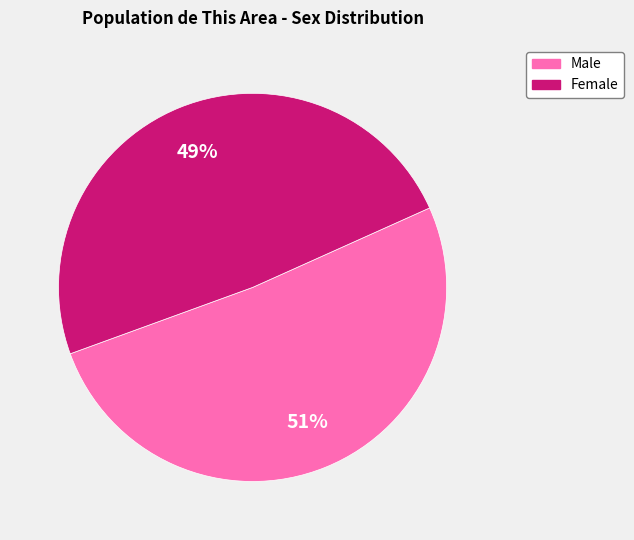

Between Male and Female, which is larger?

Male